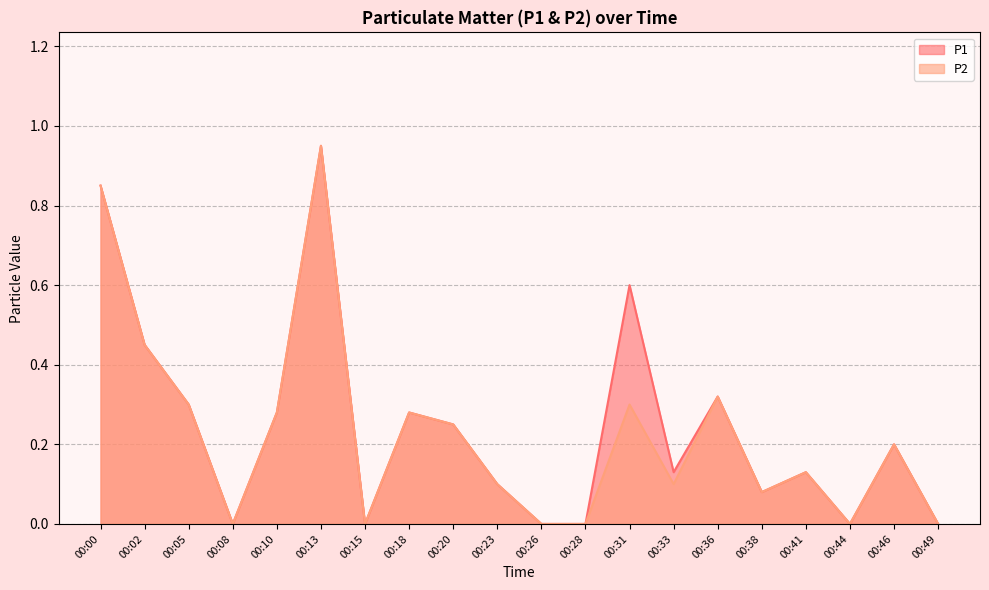

How many lines are shown in the chart?

2